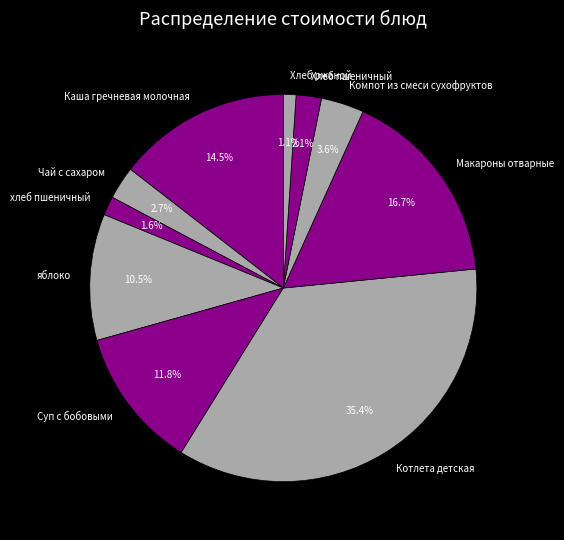

Is it true that Хлеб ржаной is 7% of the pie?

False